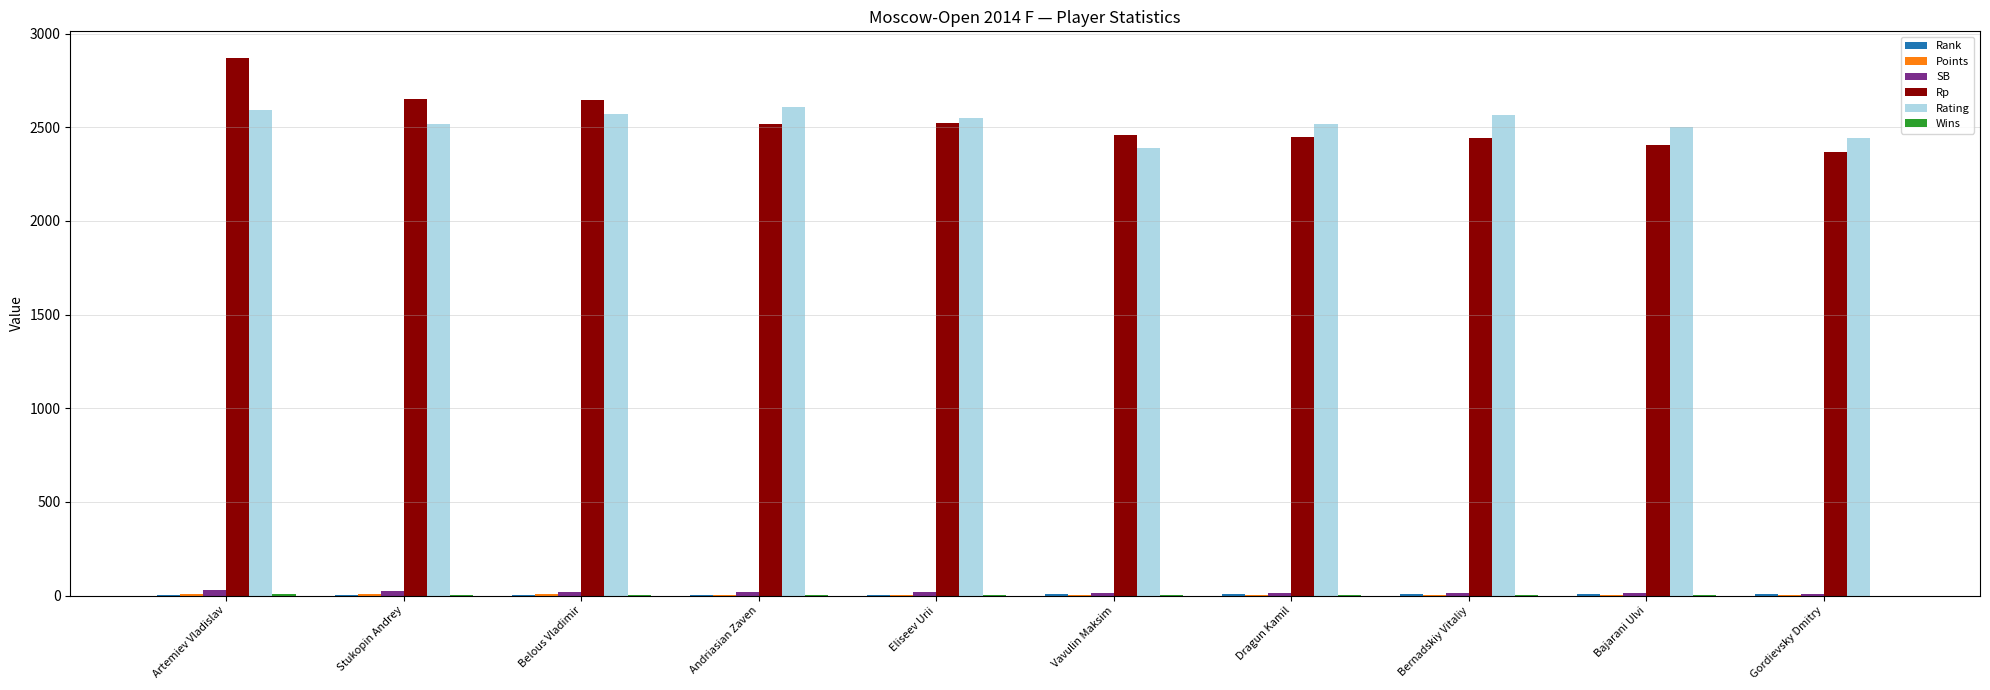

True or false: Rp has a value of 2461.0 at Vavulin Maksim.

True